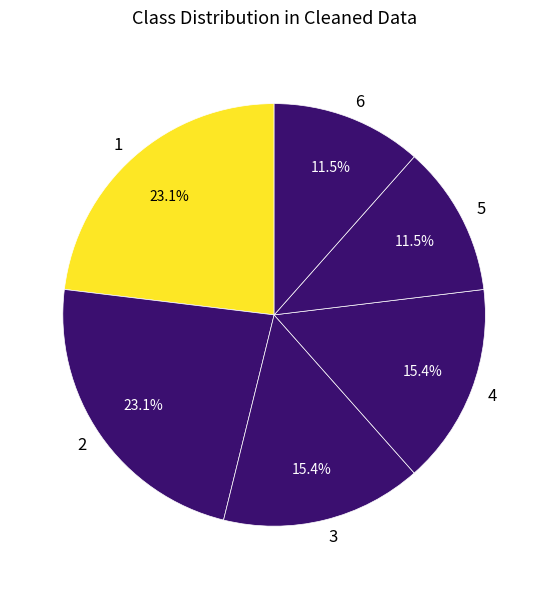

Is there any slice that represents more than half of the pie?

No